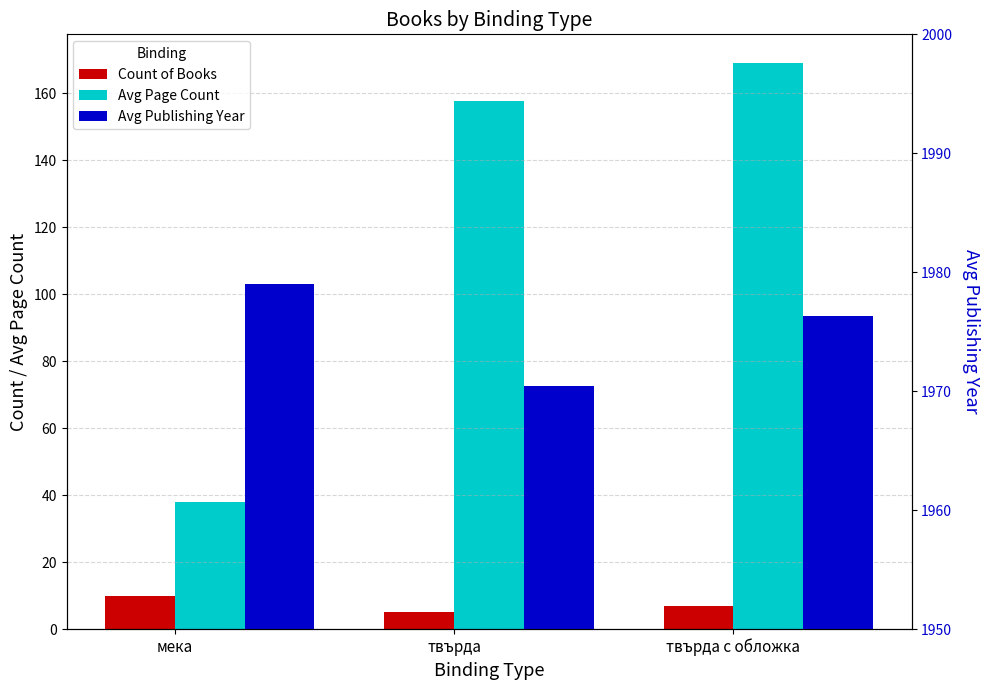

How many bars are there in total?

9